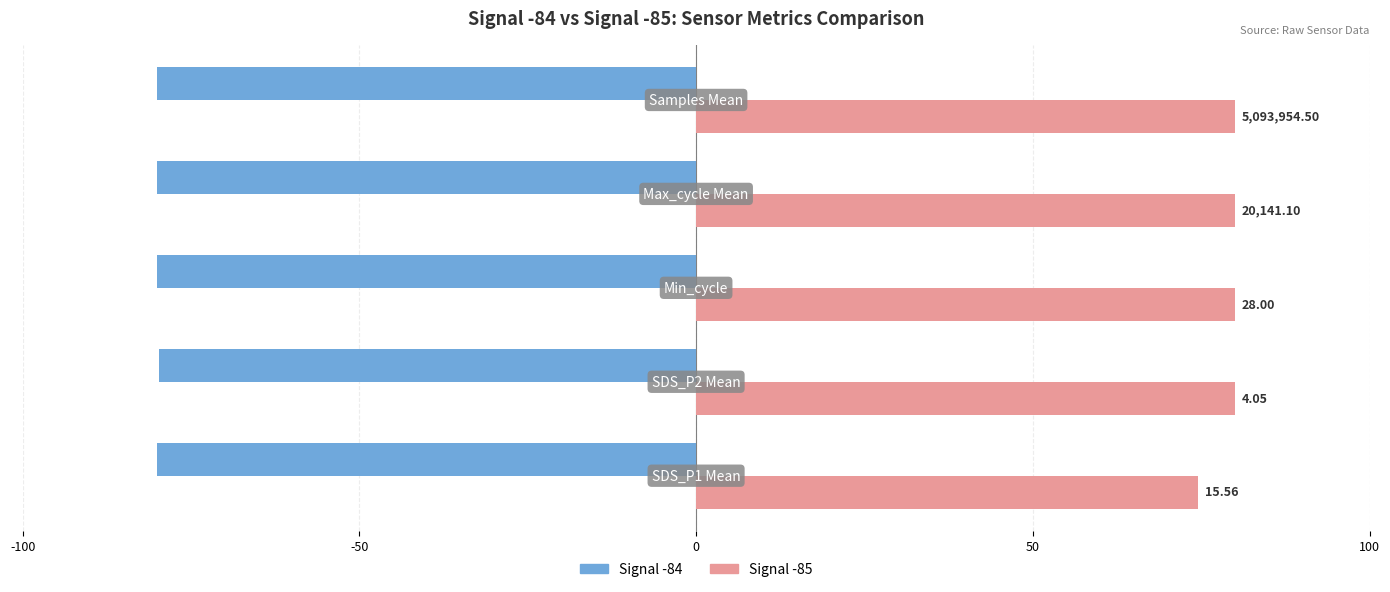

What are all the series names shown in the legend?

Signal -84, Signal -85